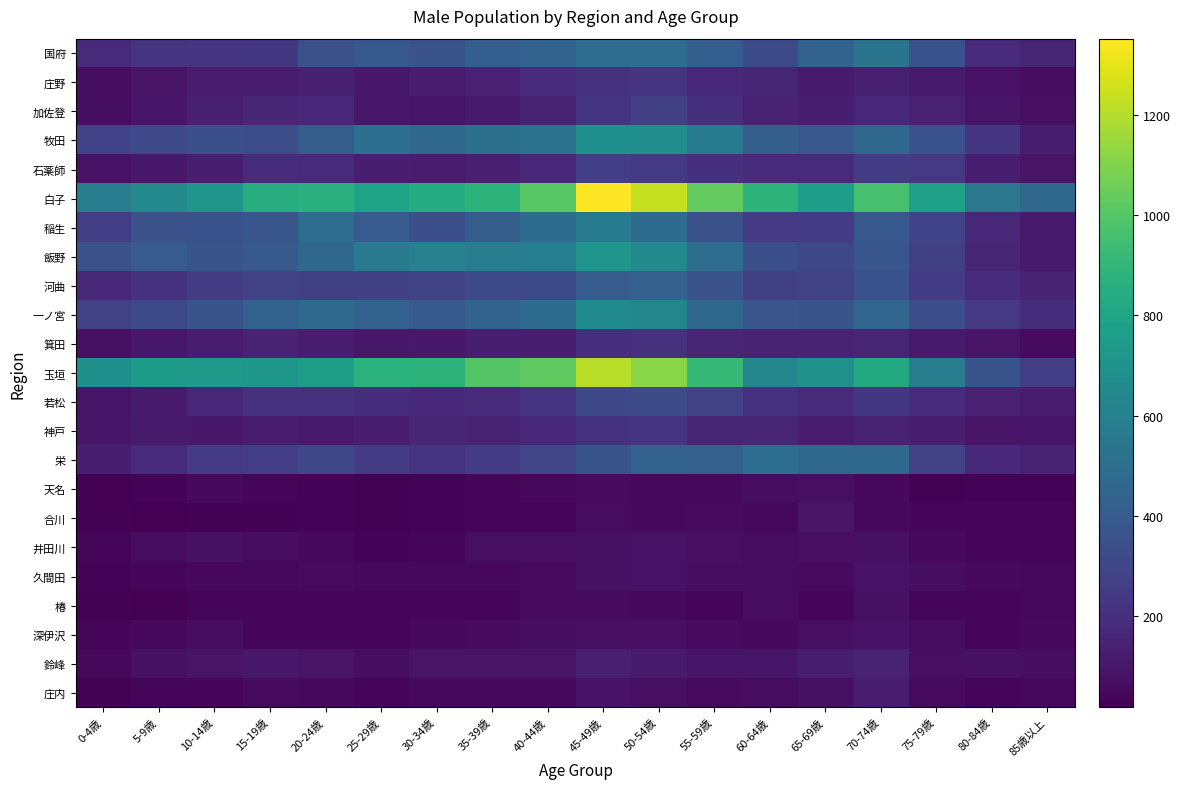

How many series are shown in this chart?

23